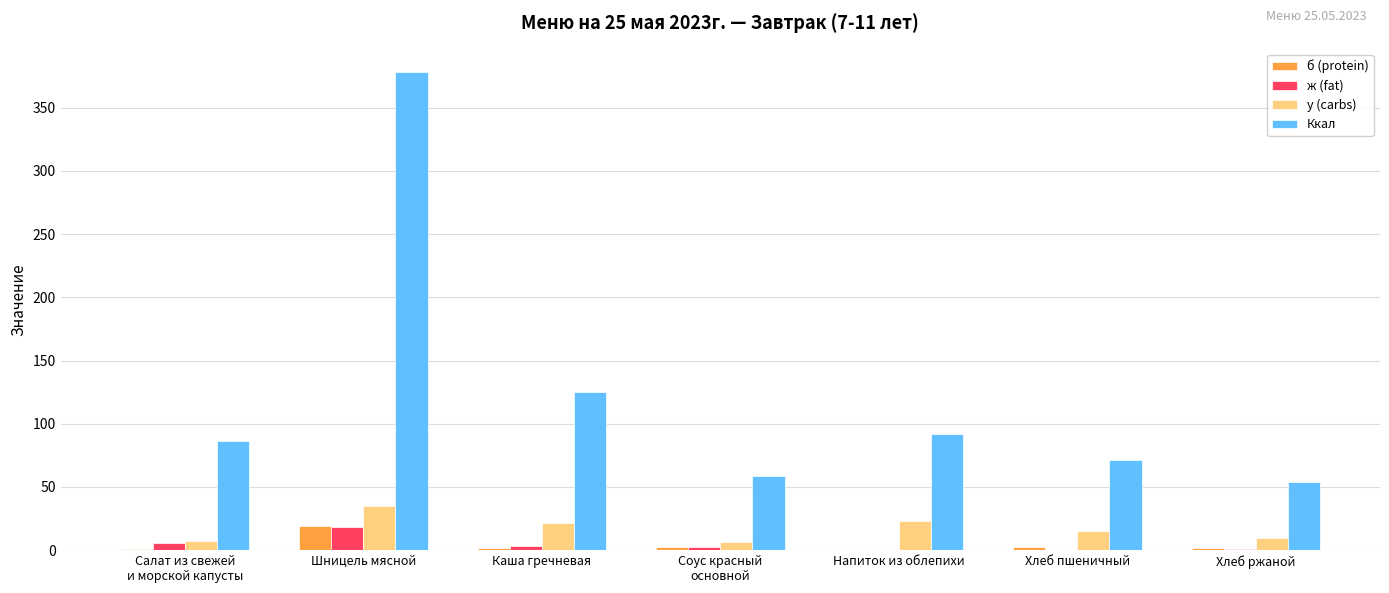

Between Каша гречневая and Хлеб пшеничный, which series saw the biggest shift?

Ккал